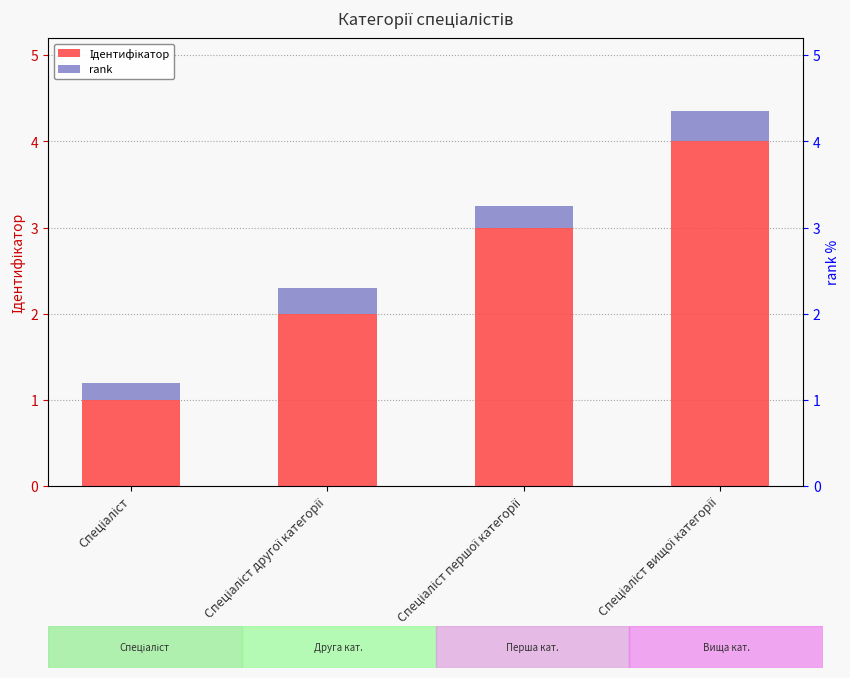

What is the sum of the Ідентифікатор values at Спеціаліст and Спеціаліст вищої категорії?

5.0